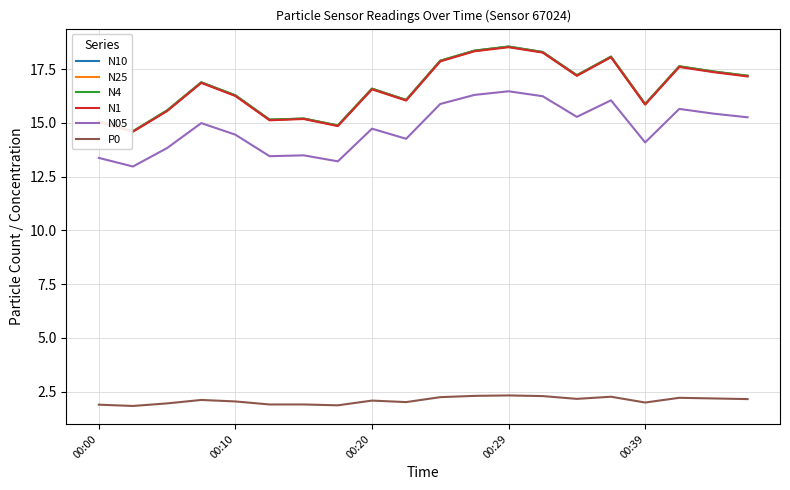

True or false: N1 and P0 cross at least once.

False